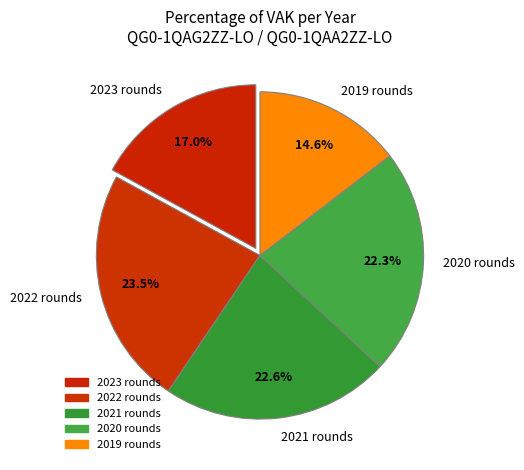

To the nearest percent, what is the average slice percentage?

20%